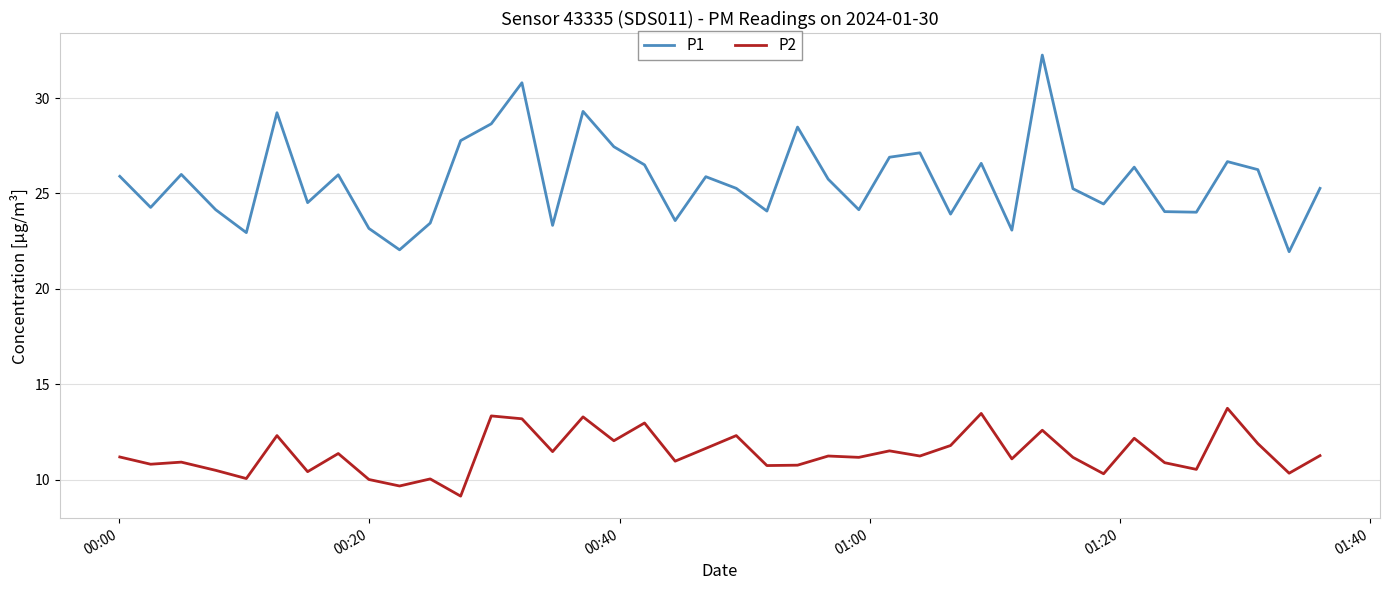

List the series in order of their overall mean, highest first.

P1, P2